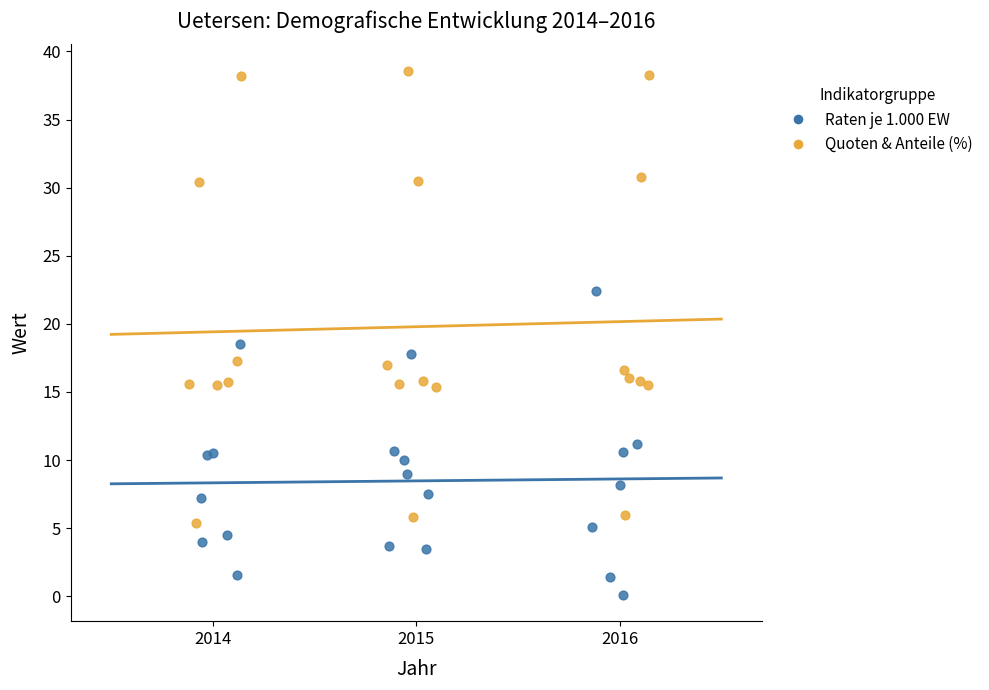

What are all the series names shown in the legend?

Raten je 1.000 EW, Quoten & Anteile (%)